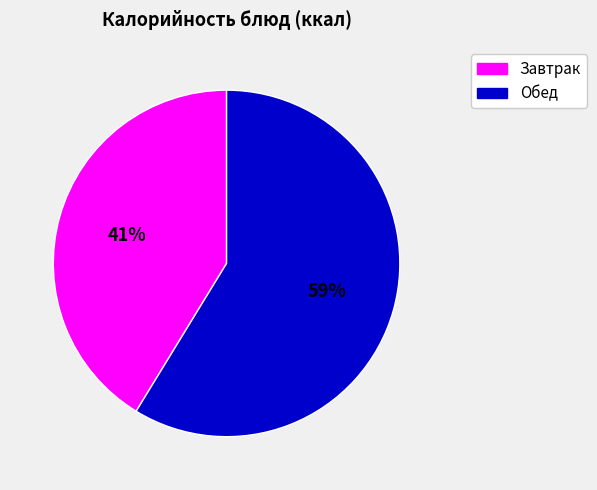

Does any single category account for the majority?

Yes